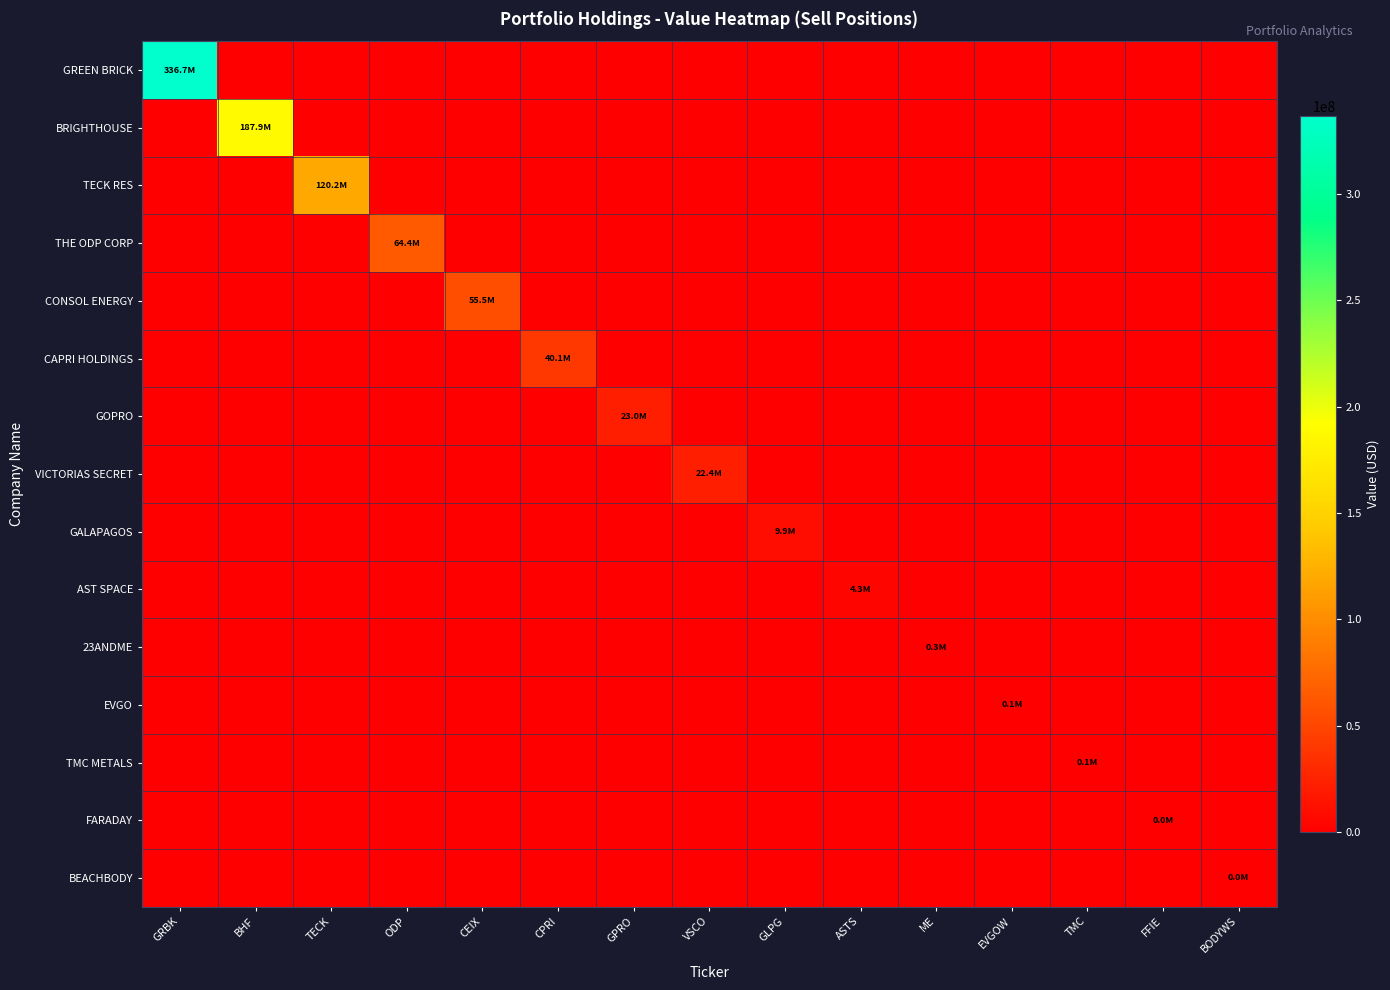

What is the spread (max minus min) of values at GRBK?

336746000